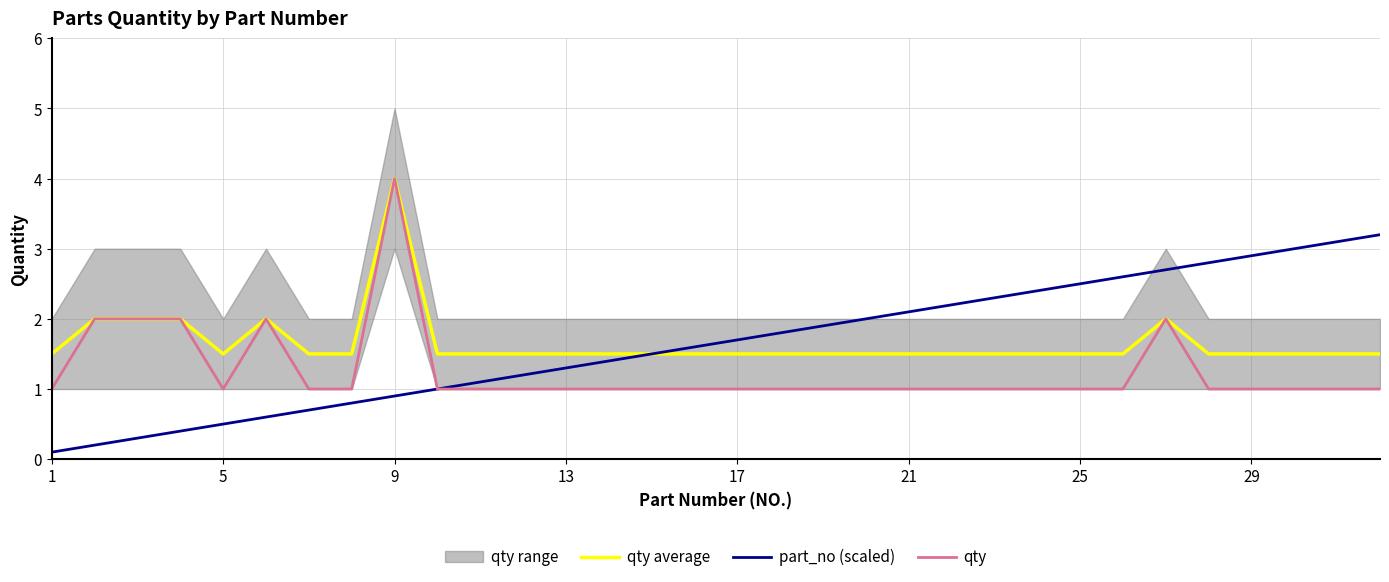

Which category has the highest value in the qty series?

9